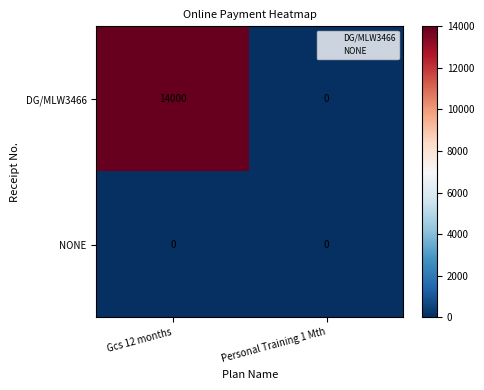

Rank the series by their maximum value, from lowest to highest.

NONE, DG/MLW3466